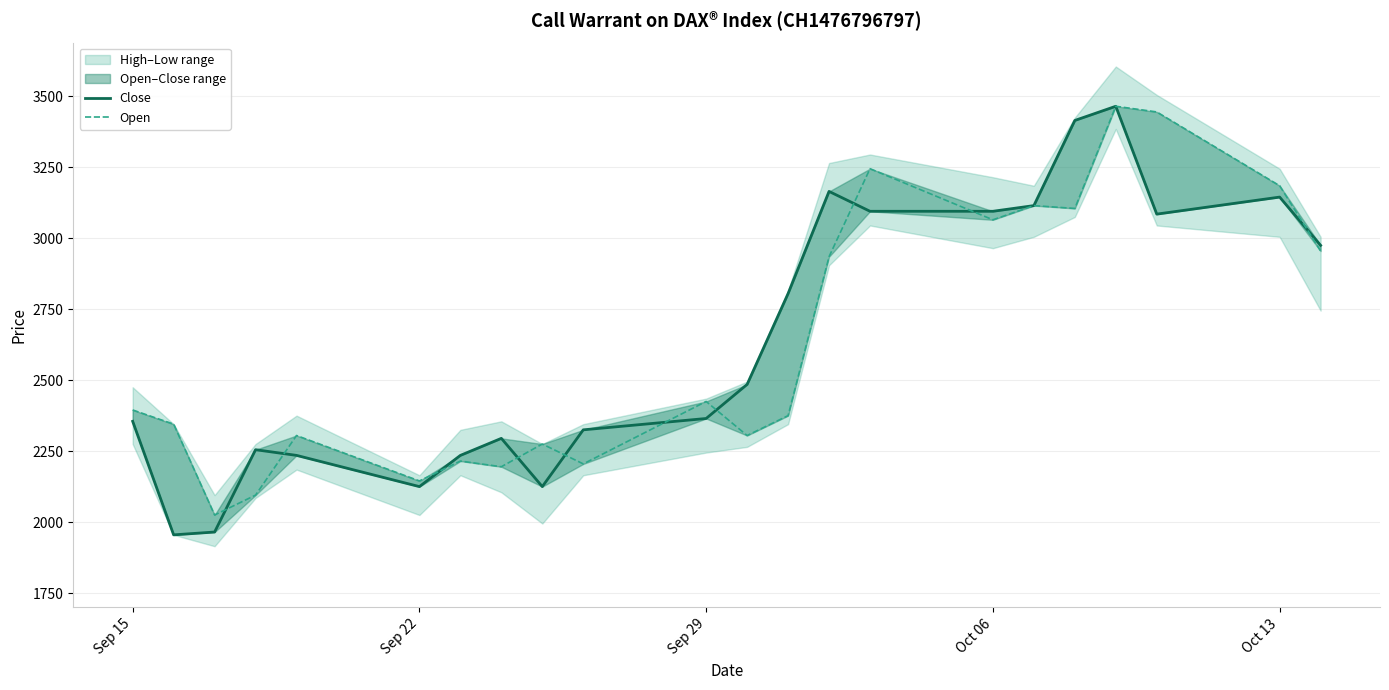

The Open series shows 1031 at 16. True or false?

False